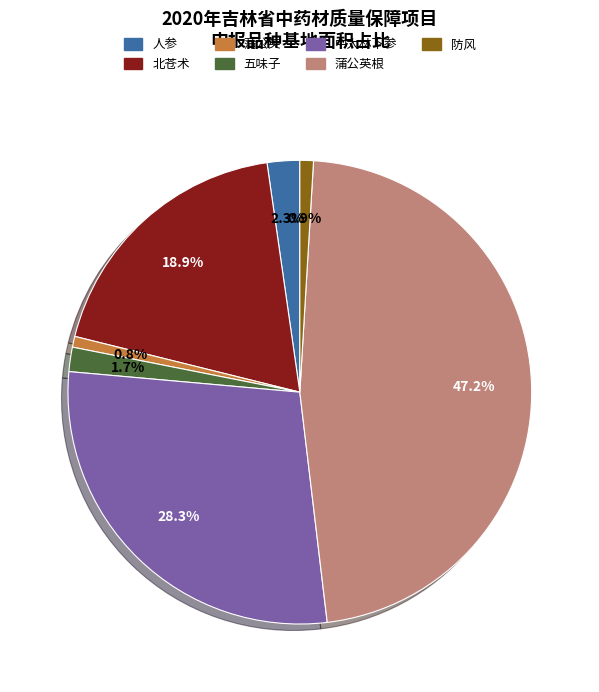

Which slice is the largest?

蒲公英根